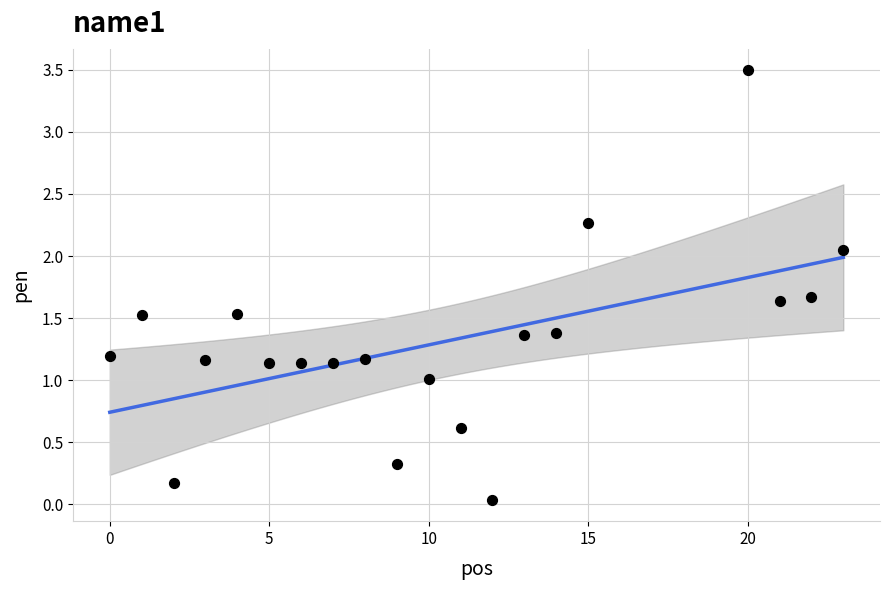

What is the change in value from 8 to 14?

+0.2